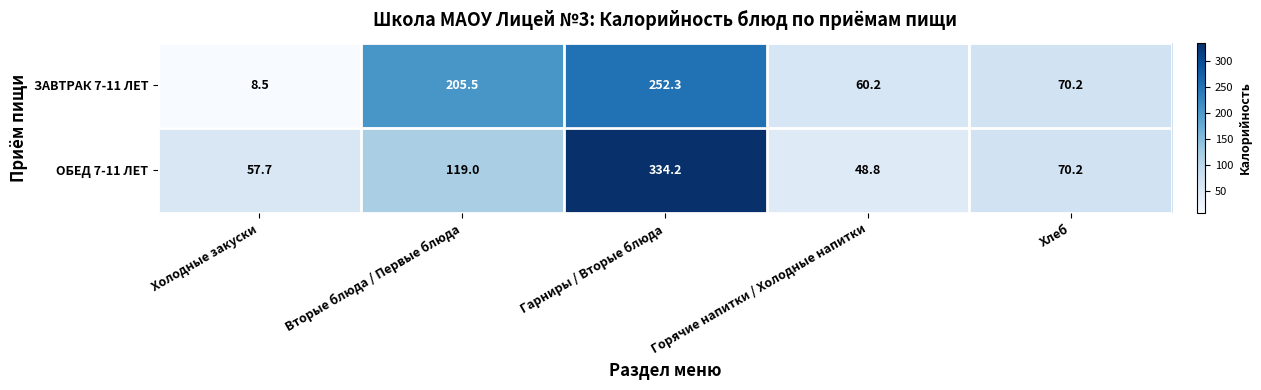

At how many categories does at least one series exceed 74?

2